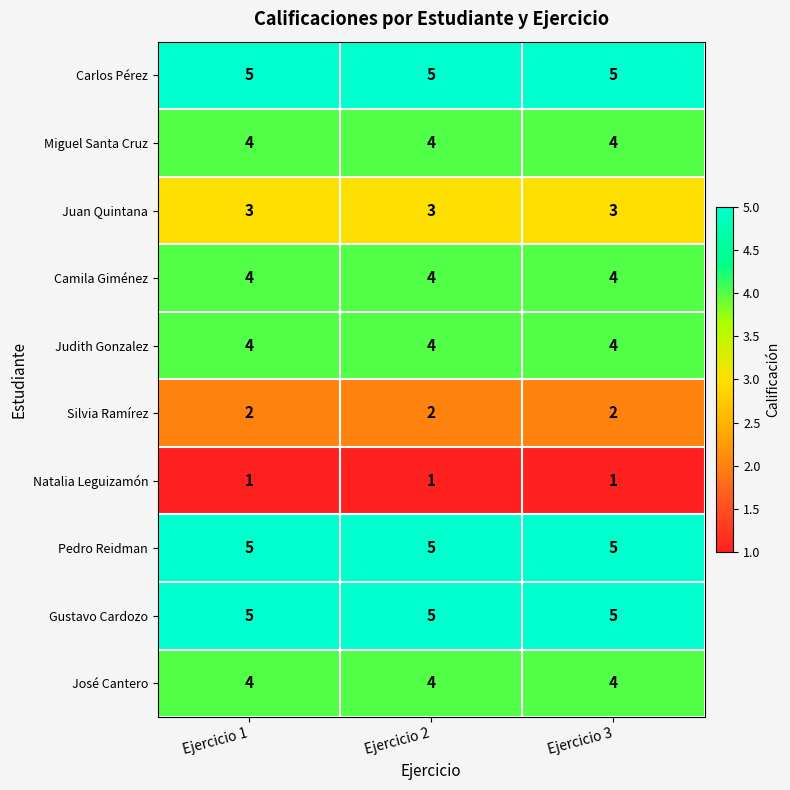

What is the sum of the Pedro Reidman values at Ejercicio 2 and Ejercicio 1?

10